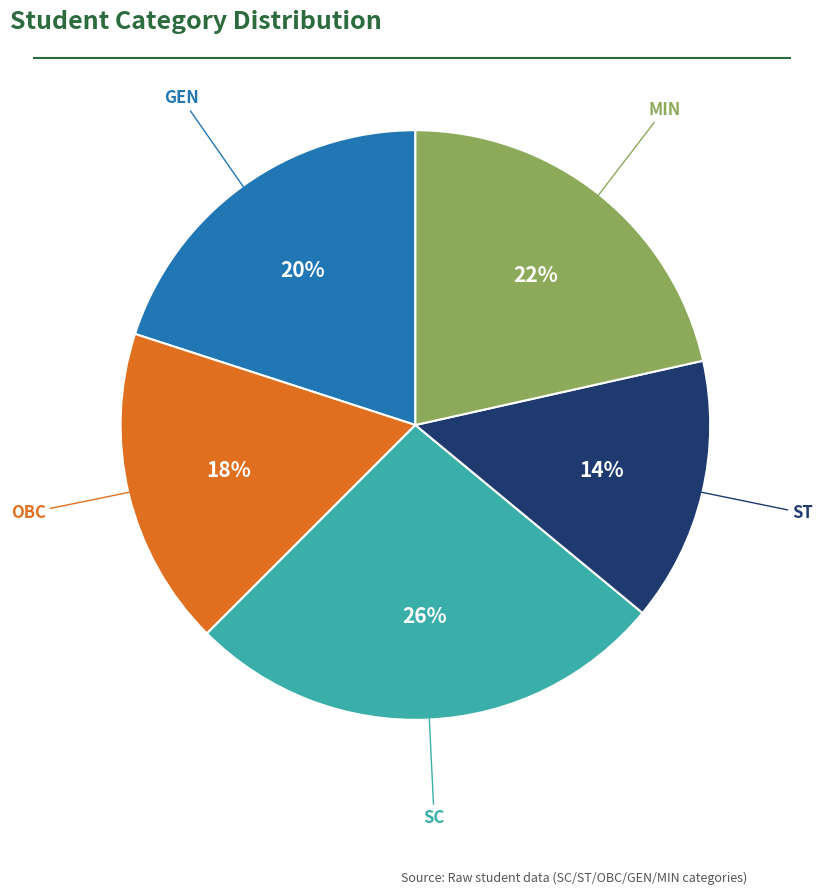

Does any single category account for the majority?

No